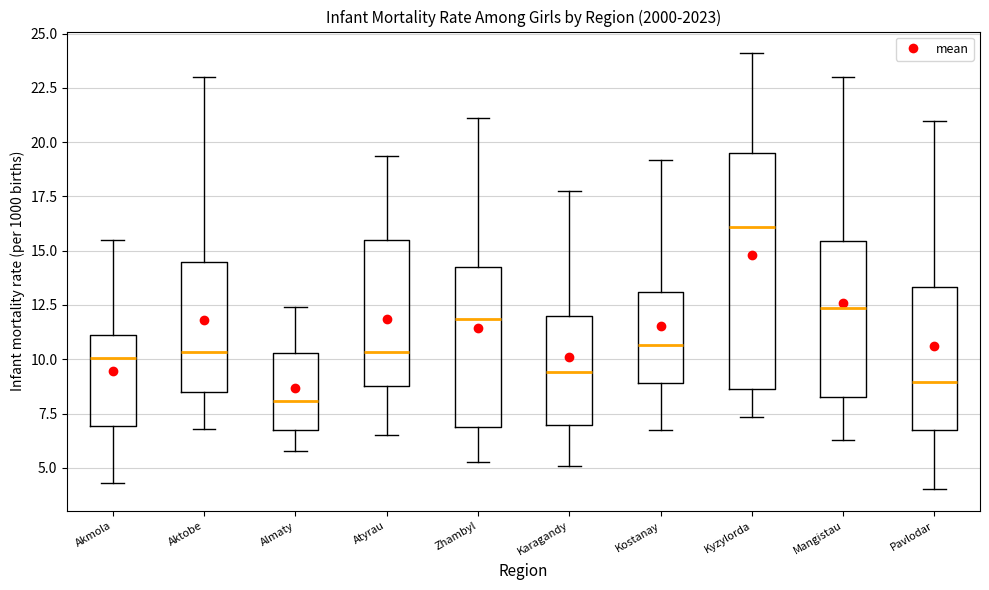

Reading left to right, read every box against the y-axis: the position of its median line, the range the box covers, and the ends of its whiskers. The values are not printed on the chart, so give them approximately, as read against the axis.

Akmola: median 10.0, box 7.0 to 11.0, whiskers 4.5 to 15.5
Aktobe: median 10.5, box 8.5 to 14.5, whiskers 7.0 to 23.0
Almaty: median 8.0, box 6.5 to 10.5, whiskers 6.0 to 12.5
Atyrau: median 10.5, box 9.0 to 15.5, whiskers 6.5 to 19.5
Zhambyl: median 12.0, box 7.0 to 14.5, whiskers 5.5 to 21.0
Karagandy: median 9.5, box 7.0 to 12.0, whiskers 5.0 to 18.0
Kostanay: median 10.5, box 9.0 to 13.0, whiskers 7.0 to 19.0
Kyzylorda: median 16.0, box 8.5 to 19.5, whiskers 7.5 to 24.0
Mangistau: median 12.5, box 8.0 to 15.5, whiskers 6.5 to 23.0
Pavlodar: median 9.0, box 6.5 to 13.5, whiskers 4.0 to 21.0